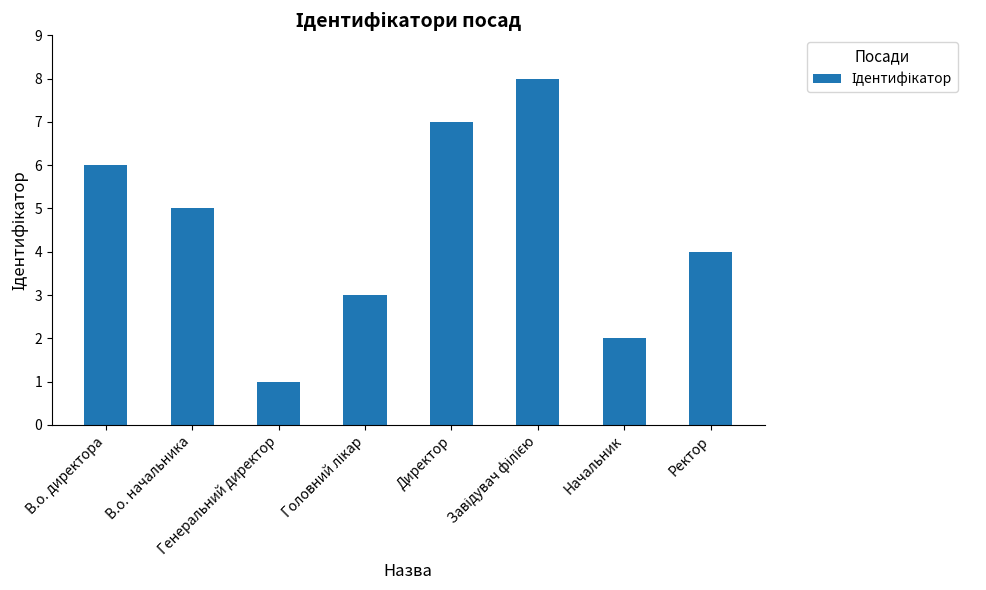

The chart shows a value of 10 at В.о. директора. True or false?

False